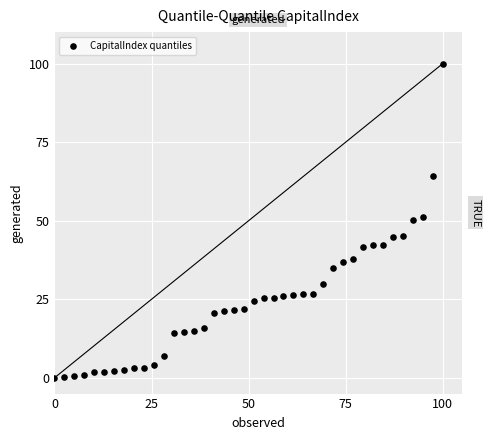

What is the range of X values (max minus min)?

100.0